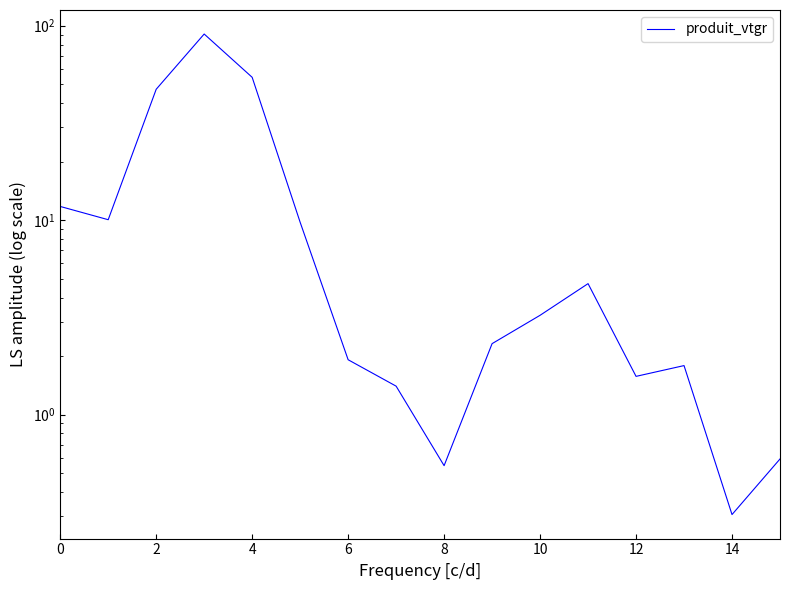

What is the smallest value displayed?

0.3